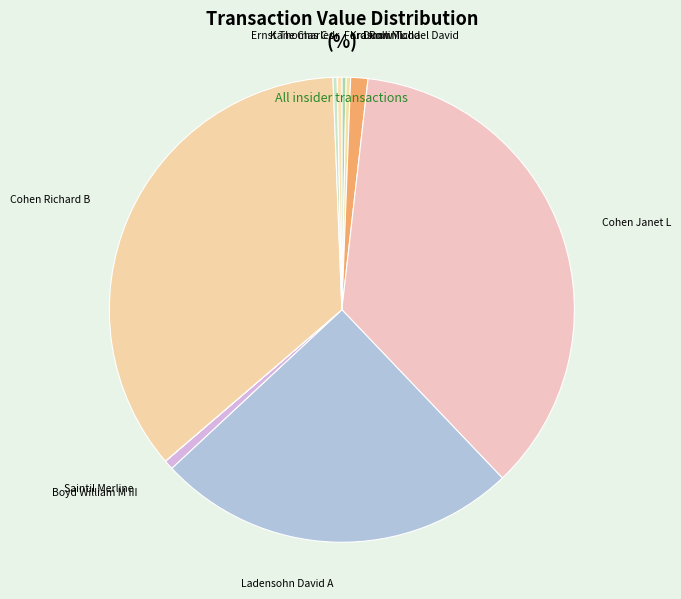

True or false: Dunn Michael David accounts for 1% of the total.

True